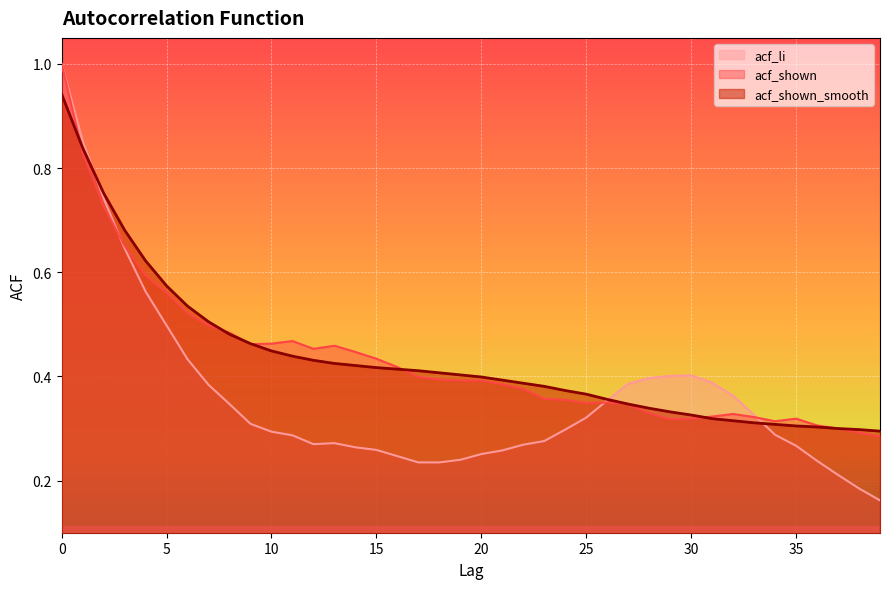

What is the sum of the acf_shown values at 39 and 38?

0.6